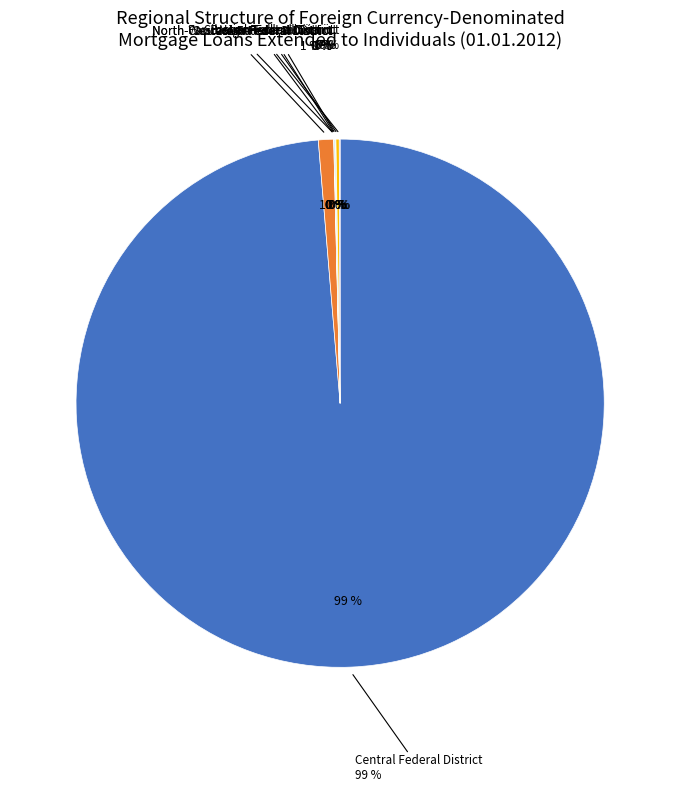

Is the sum of North-Caucasian Federal District and Volga Federal District greater than half?

No